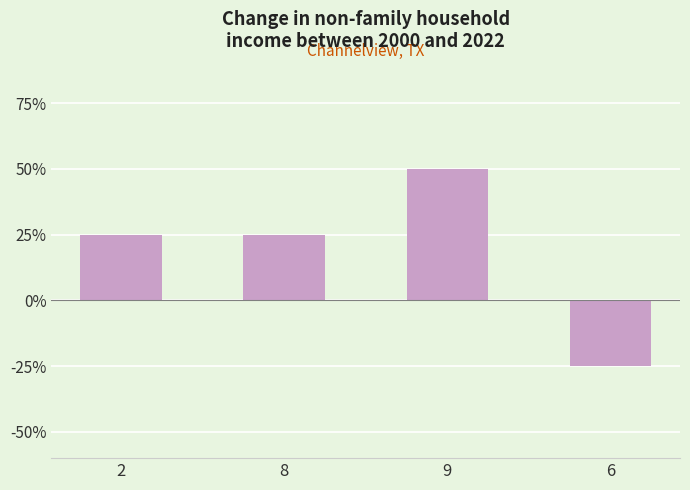

What position from the right is 8?

3